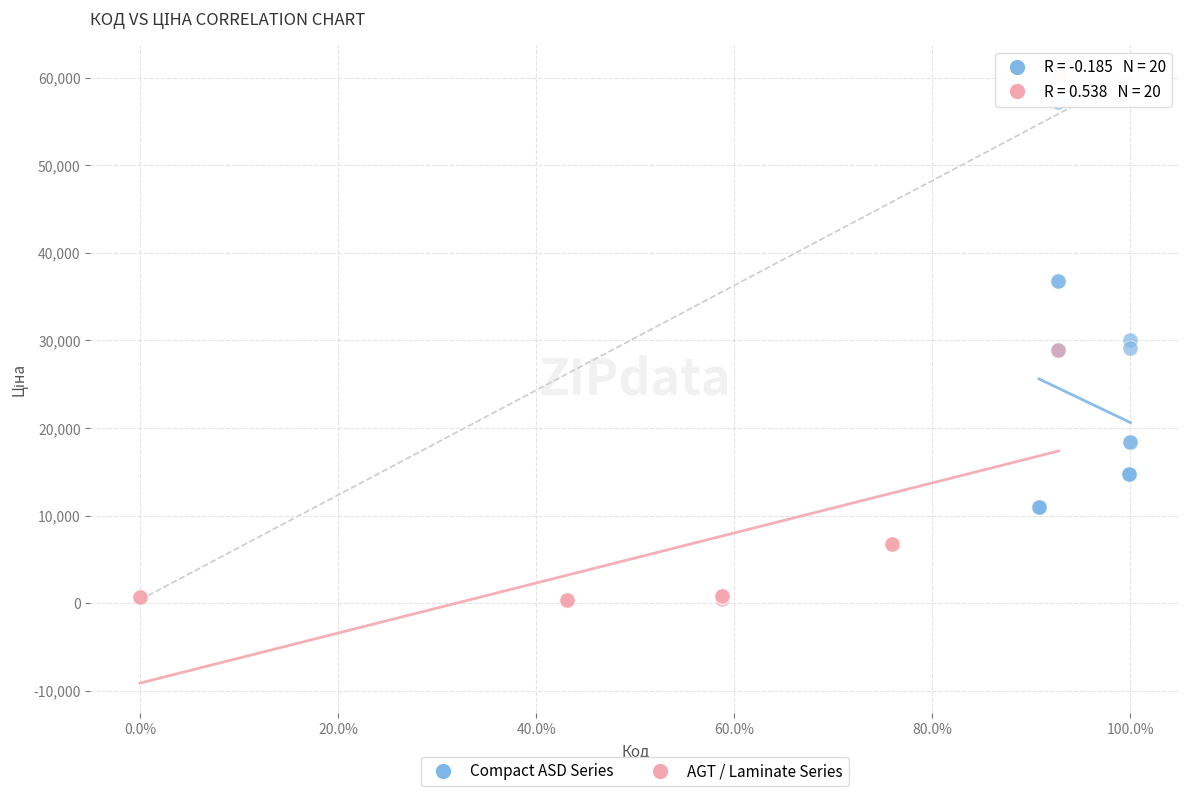

Which series has the largest Y range (max minus min)?

AGT / Laminate Series